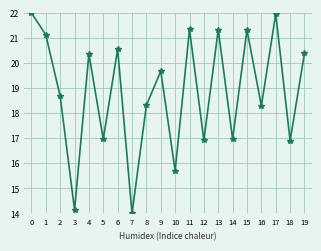

What is the difference between the maximum and minimum values?

8.0